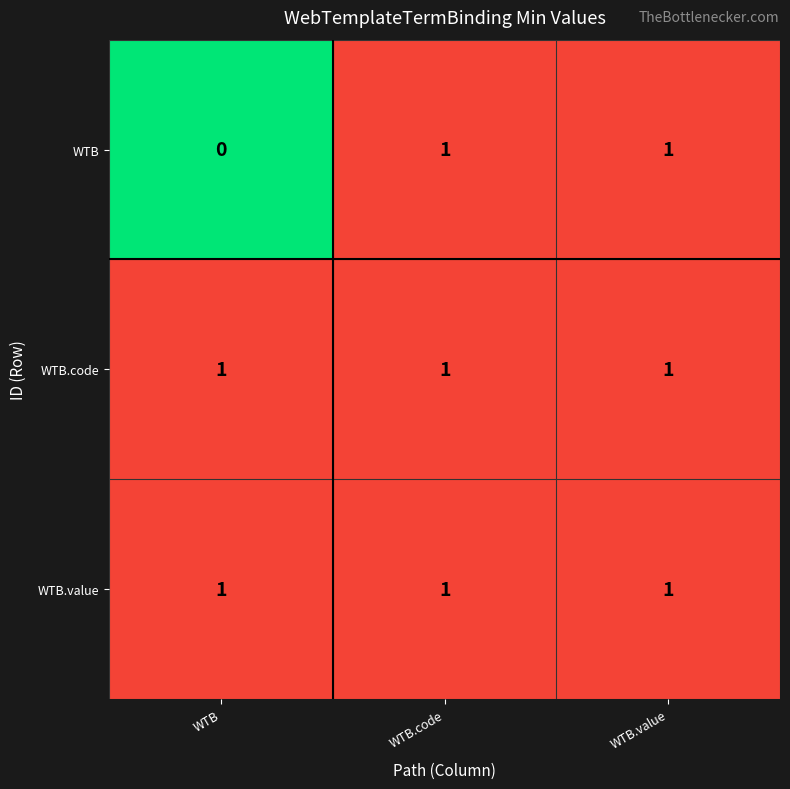

Is it true that WTB.value equals 1 at WTB.code?

True